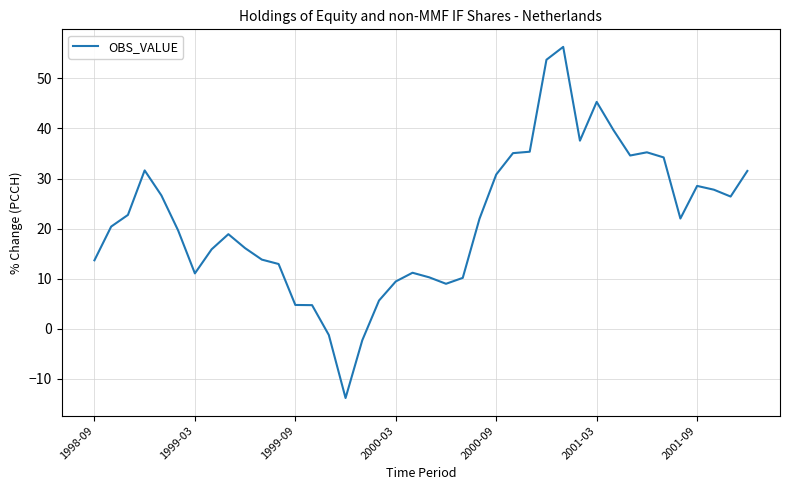

What is the difference between the maximum and minimum values?

70.1